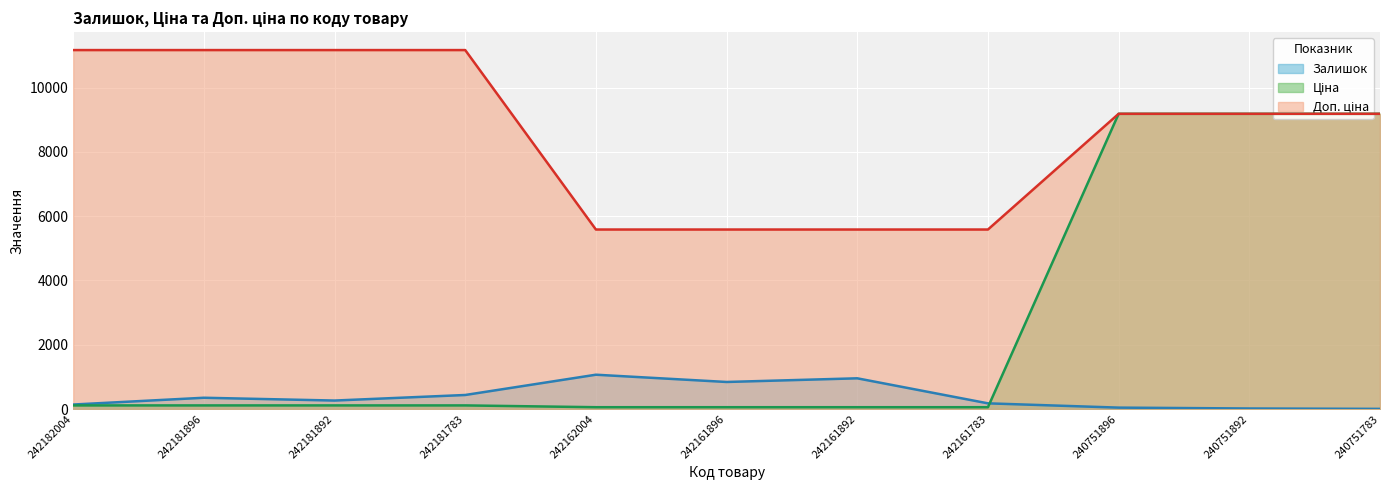

Which has a higher value, 242161896 or 240751892?

242161896